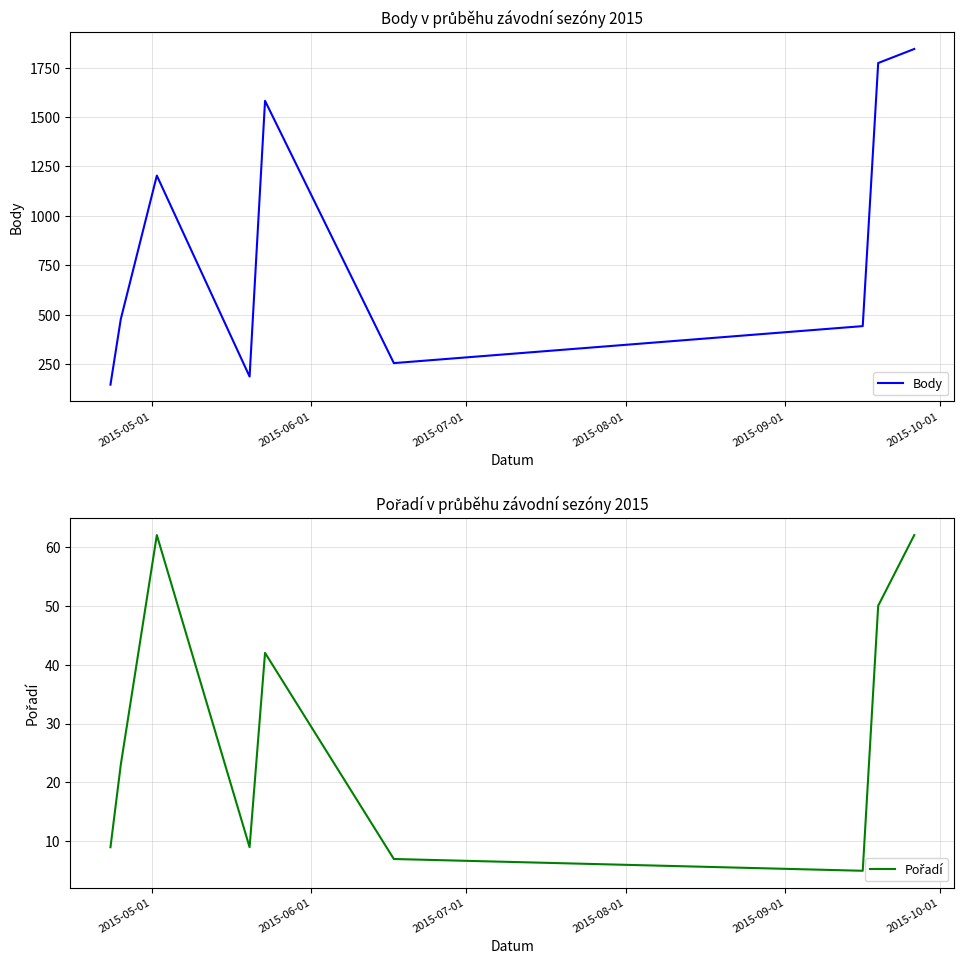

List the series in order of their peak value, highest first.

Body, Pořadí